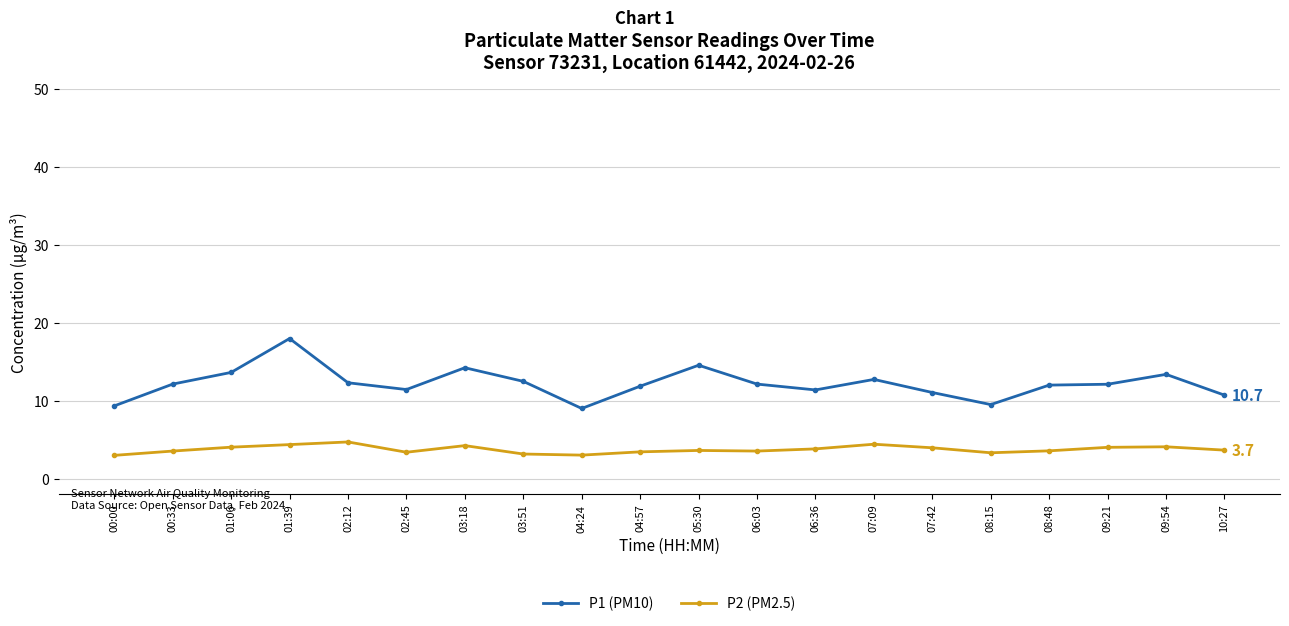

What is the label of the 10th point from the left?

04:57